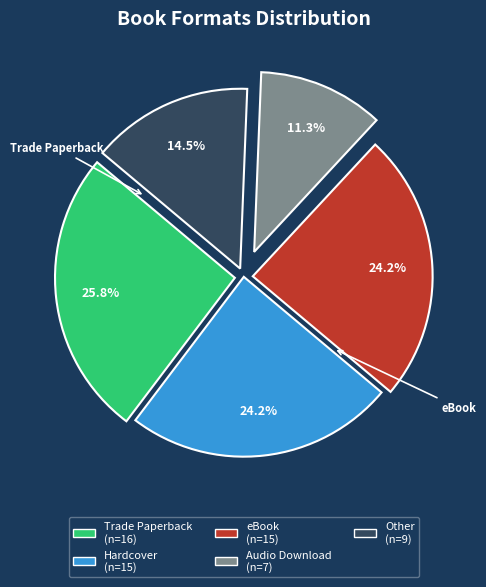

Which has a higher value, Hardcover or Audio Download?

Hardcover